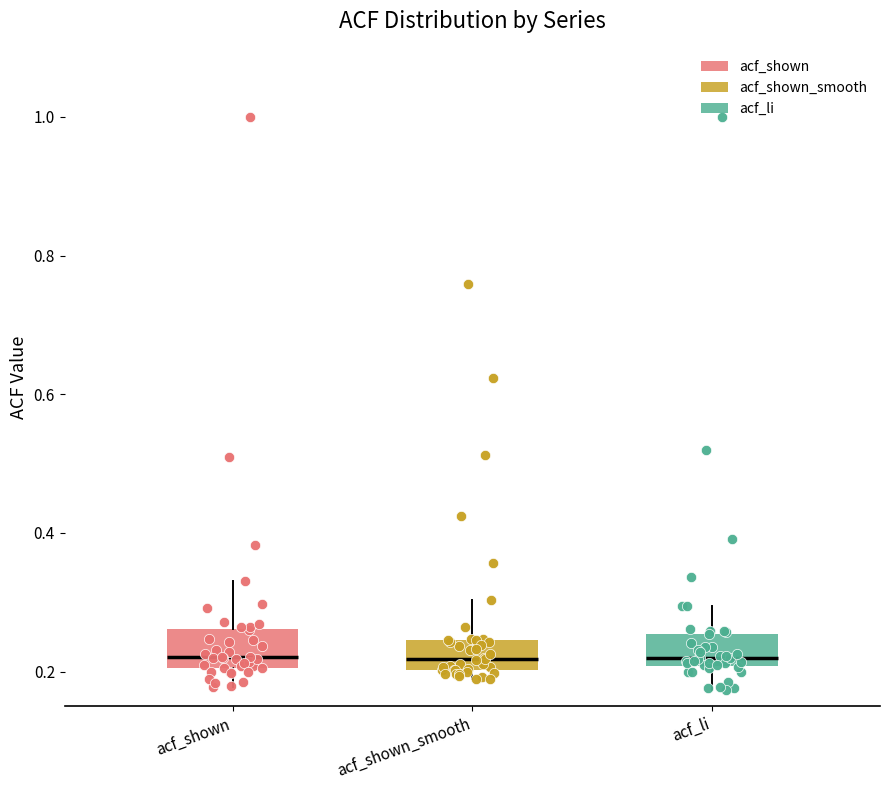

Where does the upper whisker of the box for acf_li end on the y-axis? The values are not printed on the chart, so give them approximately, as read against the axis.

0.30